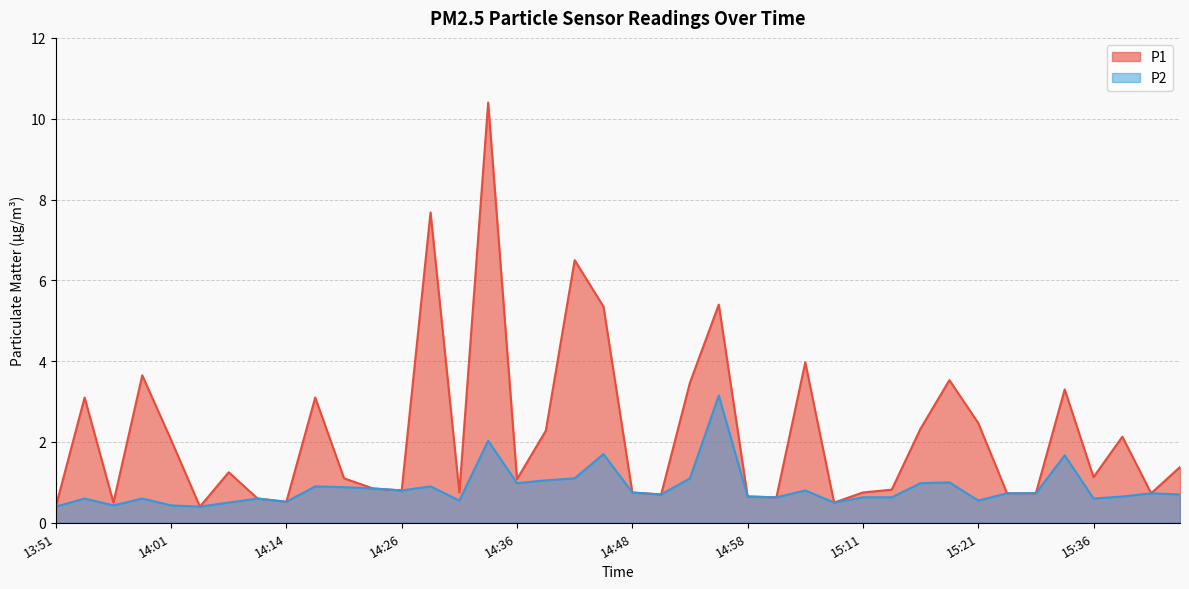

The P1 series shows 4.0 at 15:06. True or false?

True